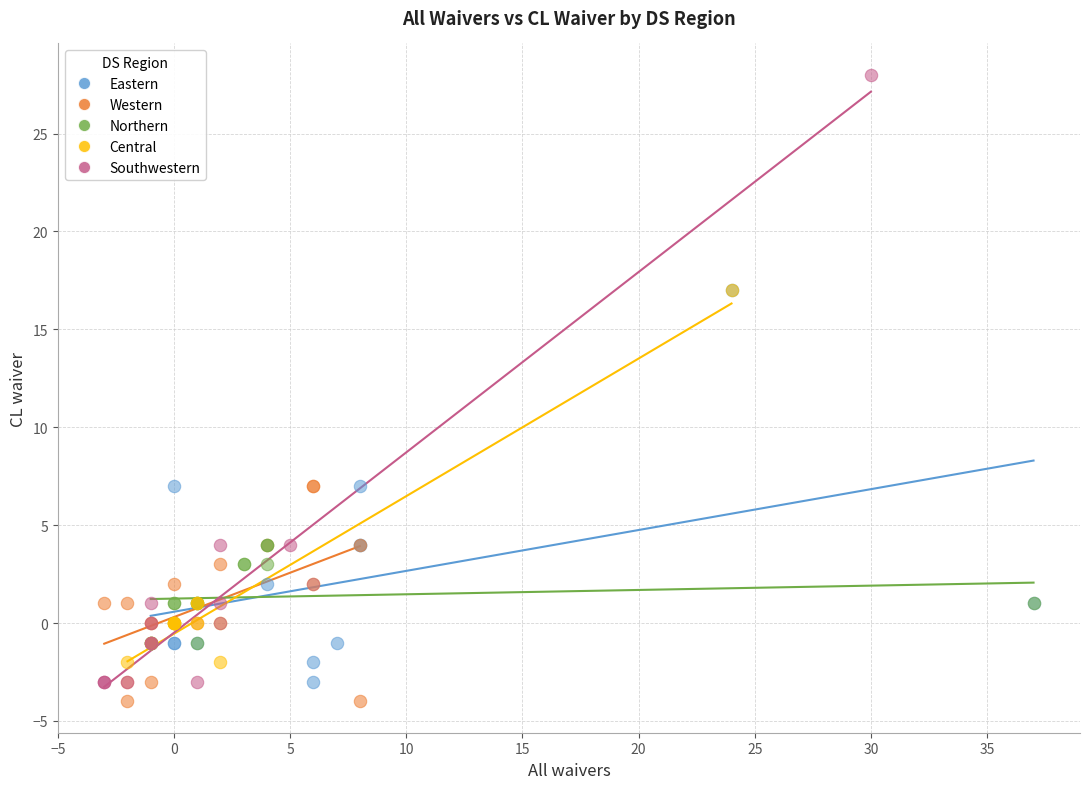

Which series contains the highest Y value?

Southwestern